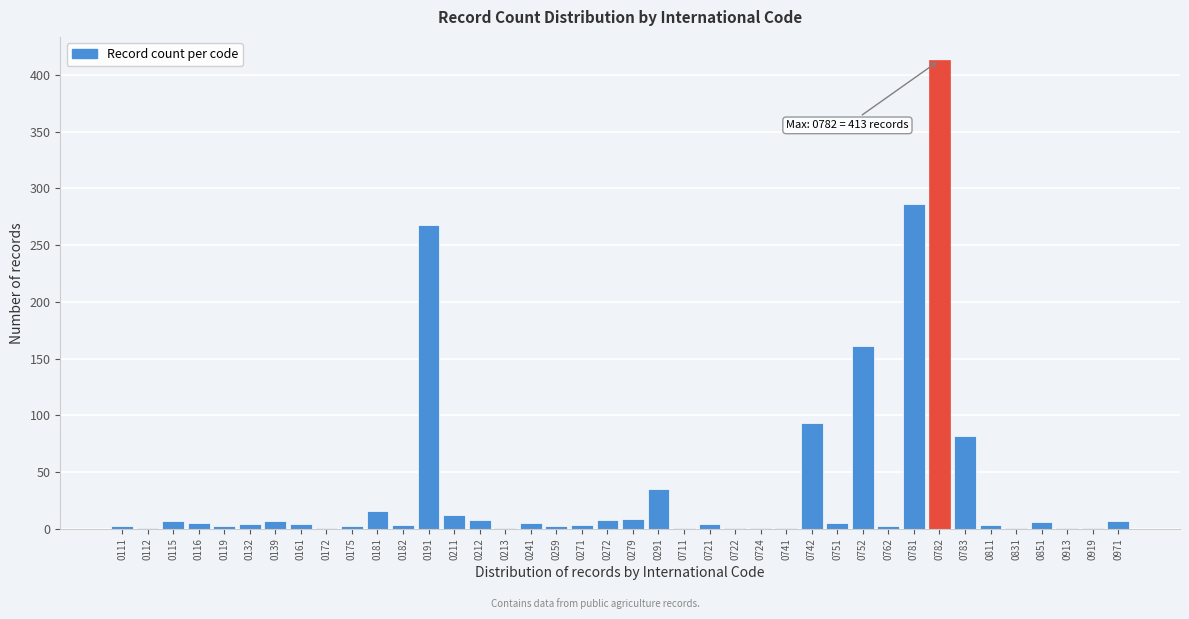

What is the sum of the values at 0291 and 0191?

303